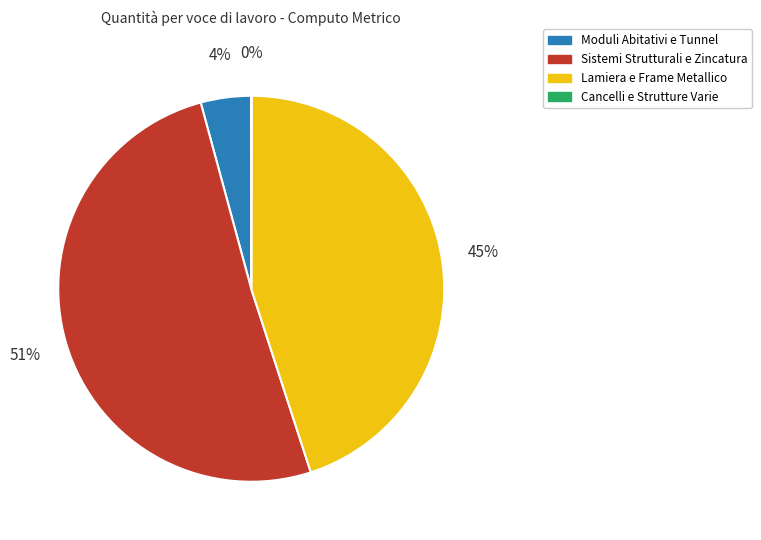

Is there a majority slice in this chart?

Yes